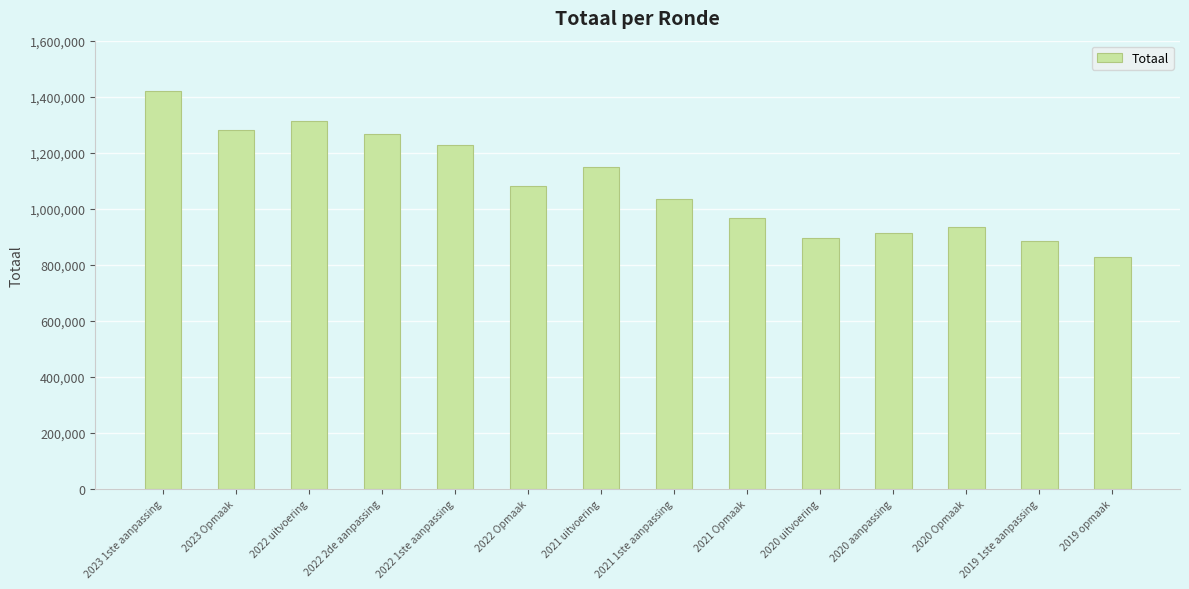

Read the value at 2022 2de aanpassing, to the nearest 50.

1265950